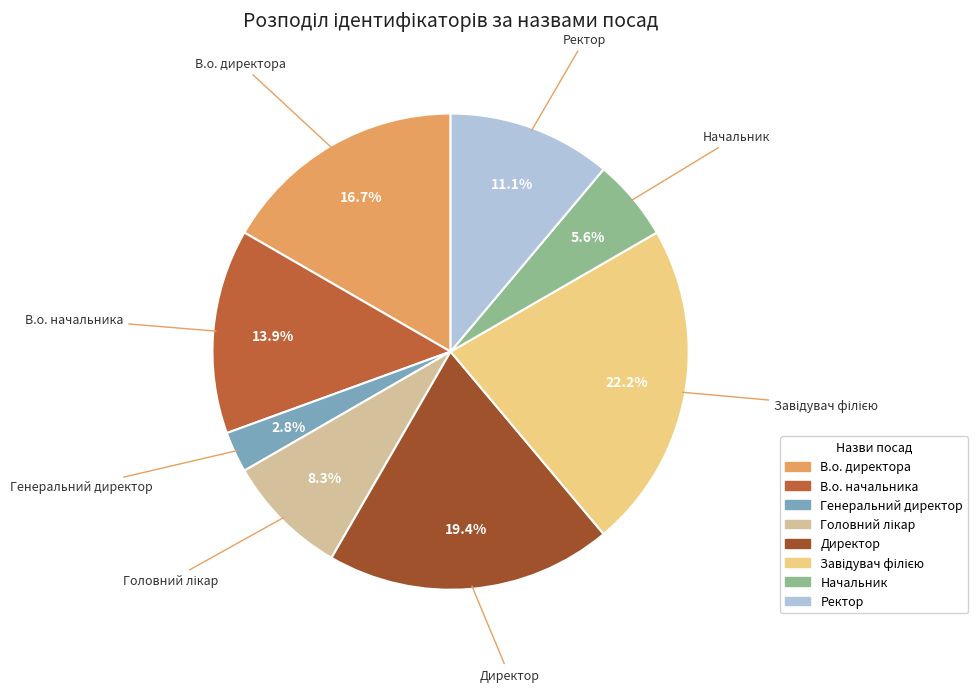

To the nearest percent, what percentage of the pie is Директор?

19%